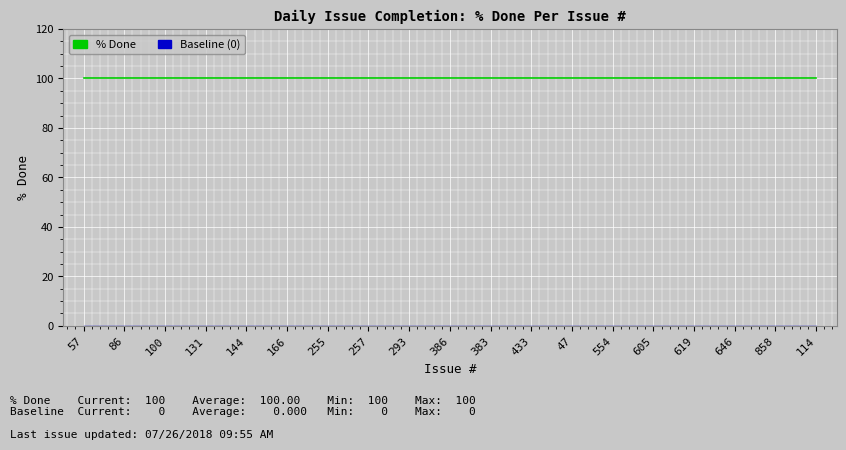

What position from the left is 646?

17